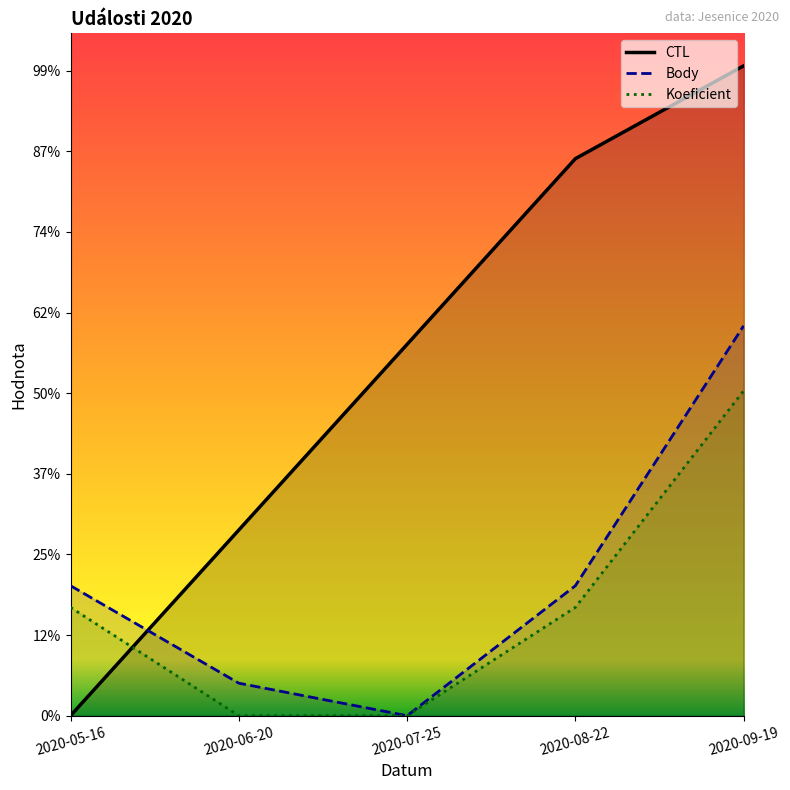

What is the difference between the second highest and second lowest values in the Body series?

30227.7